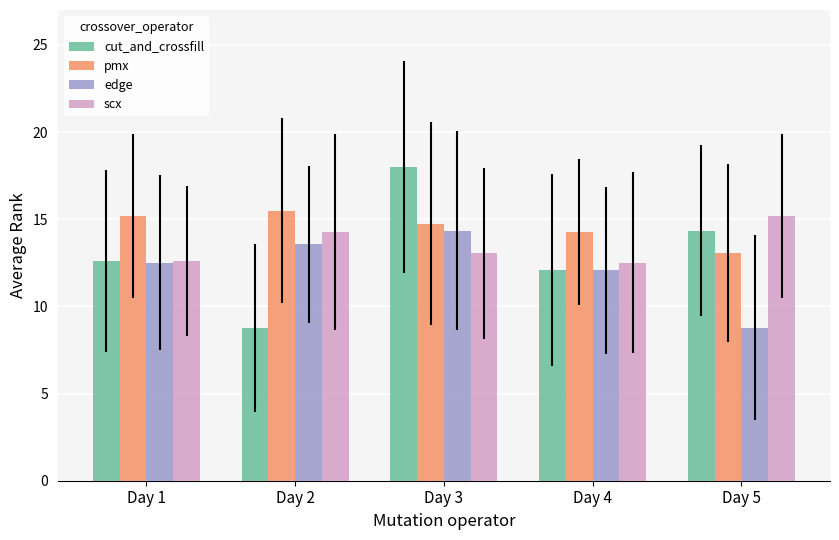

True or false: pmx has a value of 7.7 at Day 4.

False